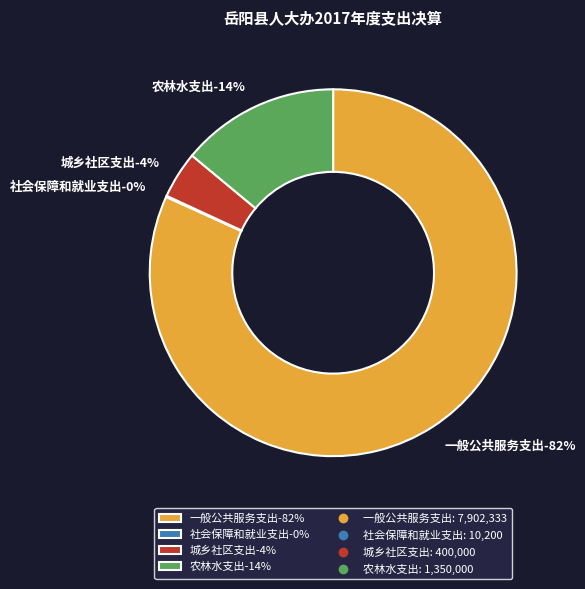

What percentage is the 城乡社区支出 slice, to the nearest percent?

4%